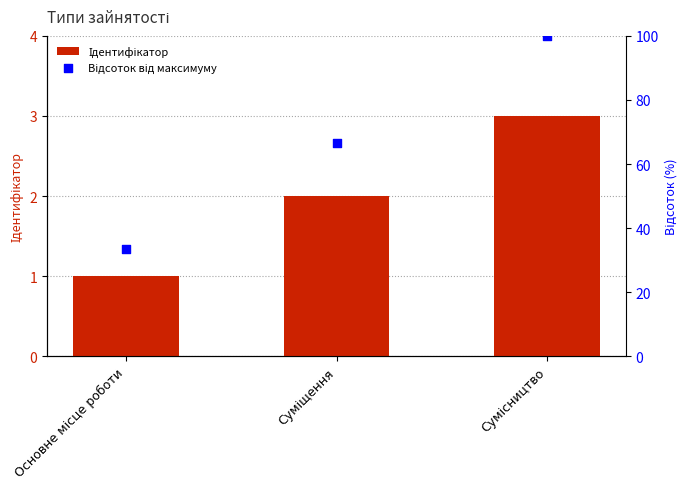

Which series reaches the minimum Y coordinate?

Ідентифікатор